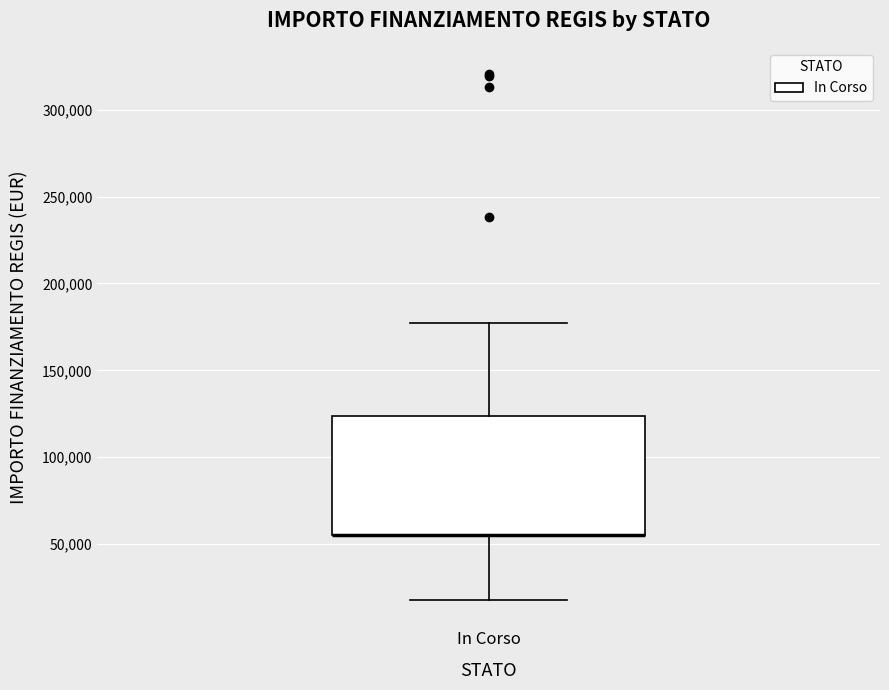

Transcribe this box plot: give where the median line is, the range the box spans, and where the two whiskers end, as read against the y-axis. The values are not printed on the chart, so give them approximately, as read against the axis.

median 55000 (drawn on the box's lower edge), box 55000 to 125000, whiskers 20000 to 175000